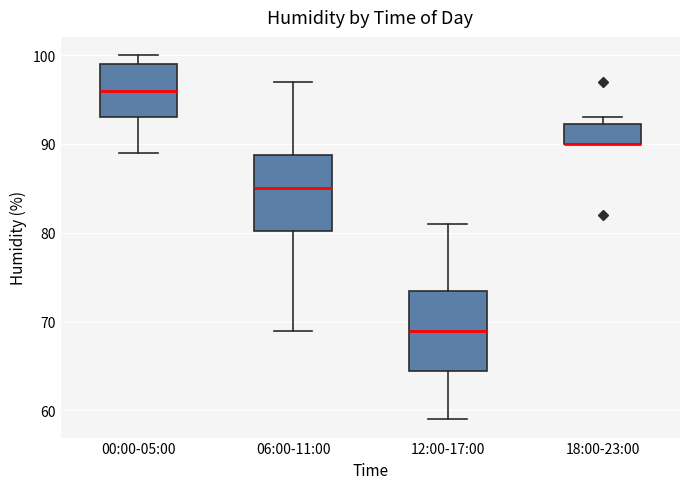

Reading left to right, transcribe this box plot: for each box, give where its median line is, the range the box spans, and where its two whiskers end, as read against the y-axis. The values are not printed on the chart, so give them approximately, as read against the axis.

00:00-05:00: median 96, box 93 to 99, whiskers 89 to 100
06:00-11:00: median 85, box 80 to 89, whiskers 69 to 97
12:00-17:00: median 69, box 65 to 74, whiskers 59 to 81
18:00-23:00: median 90 (drawn on the box's lower edge), box 90 to 92, whiskers 90 to 93